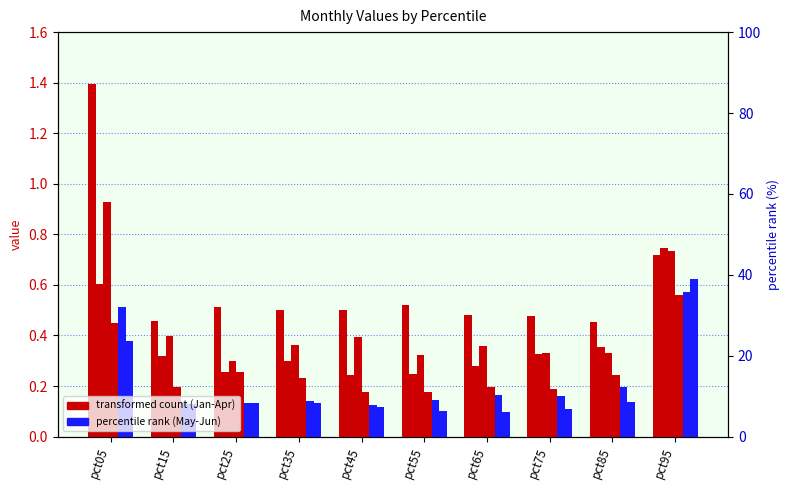

Reading left to right, what are all the values shown in this chart?

Jan: 1.4	0.5	0.5	0.5	0.5	0.5	0.5	0.5	0.5	0.7
Feb: 0.6	0.3	0.3	0.3	0.2	0.2	0.3	0.3	0.4	0.7
Mar: 0.9	0.4	0.3	0.4	0.4	0.3	0.4	0.3	0.3	0.7
Apr: 0.4	0.2	0.3	0.2	0.2	0.2	0.2	0.2	0.2	0.6
May: 0.5	0.1	0.1	0.1	0.1	0.1	0.2	0.2	0.2	0.6
Jun: 0.4	0.1	0.1	0.1	0.1	0.1	0.1	0.1	0.1	0.6